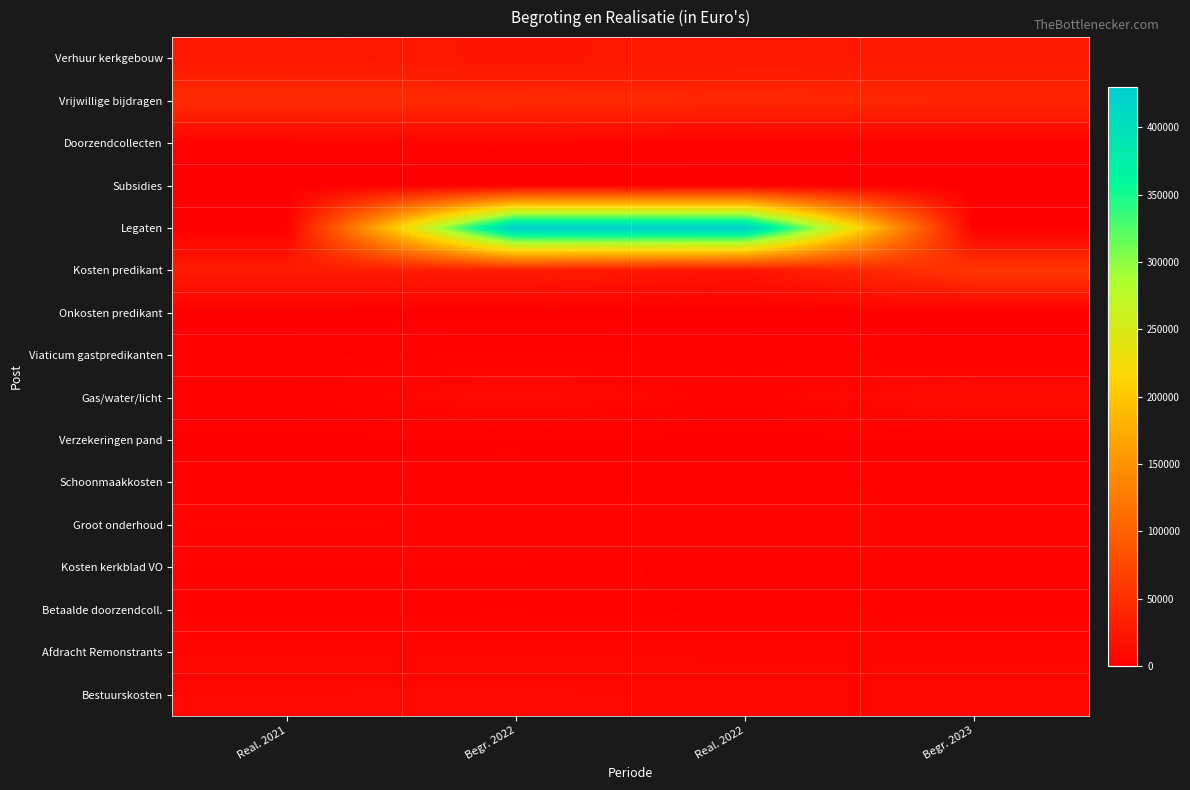

Reading left to right, list all the values displayed in this chart.

Verhuur kerkgebouw: Real. 2021=24499	Begr. 2022=21000	Real. 2022=23658	Begr. 2023=26250
Vrijwillige bijdragen: Real. 2021=46908	Begr. 2022=45000	Real. 2022=41846	Begr. 2023=40000
Doorzendcollecten: Real. 2021=3674	Begr. 2022=4000	Real. 2022=3000	Begr. 2023=3500
Subsidies: Real. 2021=100	Begr. 2022=100	Real. 2022=0	Begr. 2023=0
Legaten: Real. 2021=0	Begr. 2022=430000	Real. 2022=428431	Begr. 2023=0
Kosten predikant: Real. 2021=29446	Begr. 2022=30000	Real. 2022=20949	Begr. 2023=57500
Onkosten predikant: Real. 2021=851	Begr. 2022=1000	Real. 2022=519	Begr. 2023=500
Viaticum gastpredikanten: Real. 2021=2995	Begr. 2022=4500	Real. 2022=3665	Begr. 2023=3000
Gas/water/licht: Real. 2021=3200	Begr. 2022=10000	Real. 2022=4760	Begr. 2023=12872
Verzekeringen pand: Real. 2021=1115	Begr. 2022=1400	Real. 2022=927	Begr. 2023=1100
Schoonmaakkosten: Real. 2021=2485	Begr. 2022=2400	Real. 2022=2400	Begr. 2023=2640
Groot onderhoud: Real. 2021=6000	Begr. 2022=6000	Real. 2022=6000	Begr. 2023=6000
Kosten kerkblad VO: Real. 2021=4112	Begr. 2022=4000	Real. 2022=2864	Begr. 2023=3000
Betaalde doorzendcoll.: Real. 2021=3674	Begr. 2022=4000	Real. 2022=3000	Begr. 2023=3500
Afdracht Remonstrants: Real. 2021=6600	Begr. 2022=6600	Real. 2022=6500	Begr. 2023=6400
Bestuurskosten: Real. 2021=8508	Begr. 2022=9000	Real. 2022=7878	Begr. 2023=7800